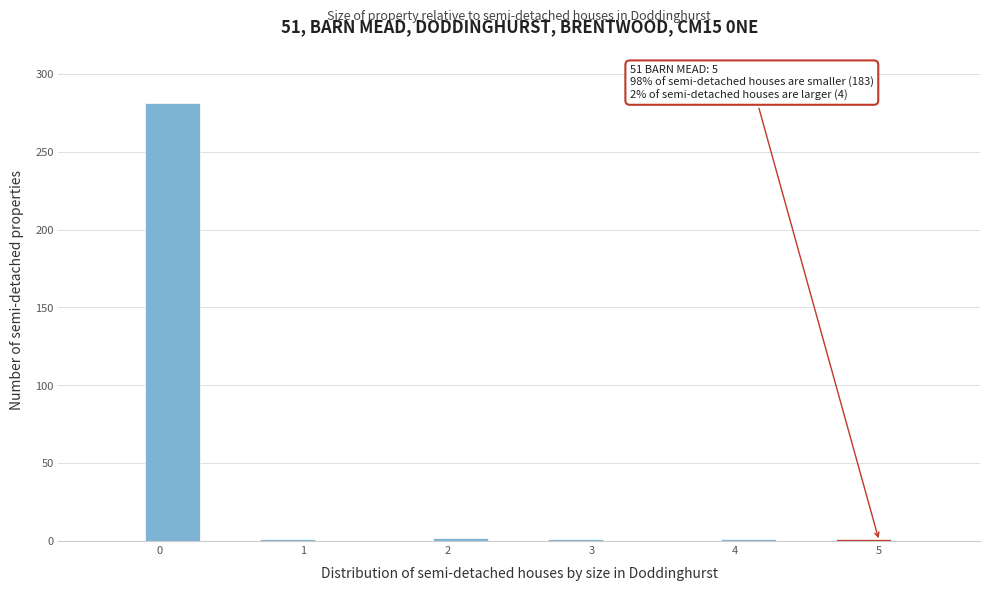

Which range on the x-axis has the tallest bar?

-0.1 to 0.3